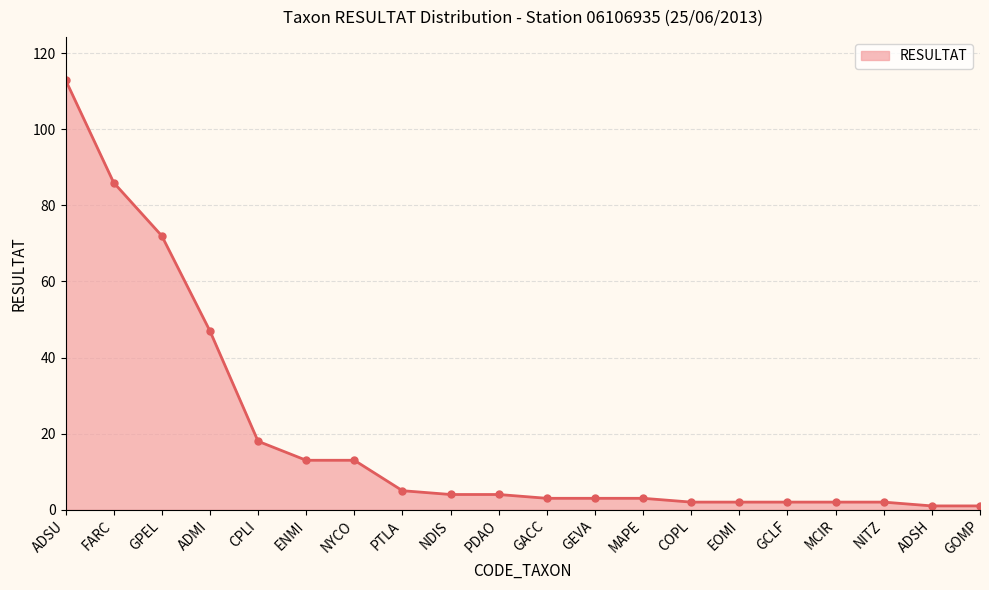

Which category has the highest value across all series?

ADSU